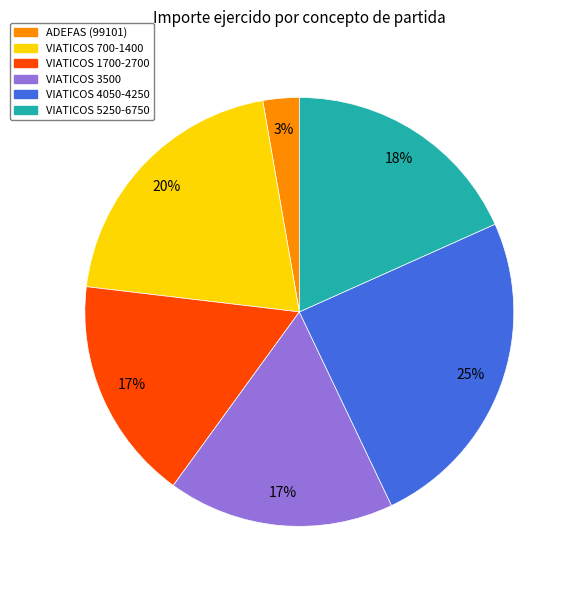

Does any single category account for the majority?

No